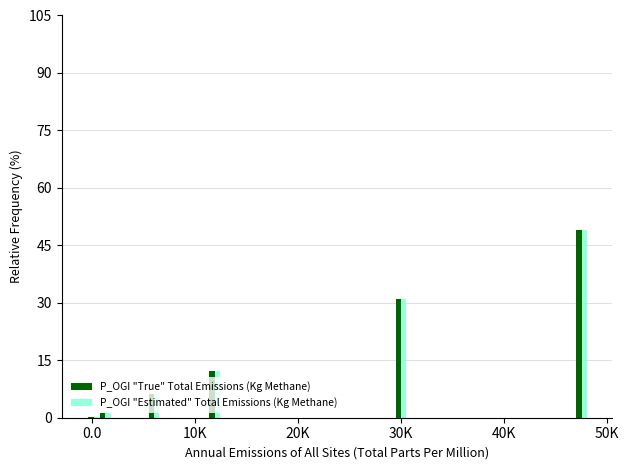

What is the difference between the second highest and second lowest values in the P_OGI "True" Total Emissions (Kg Methane) series?

30.9